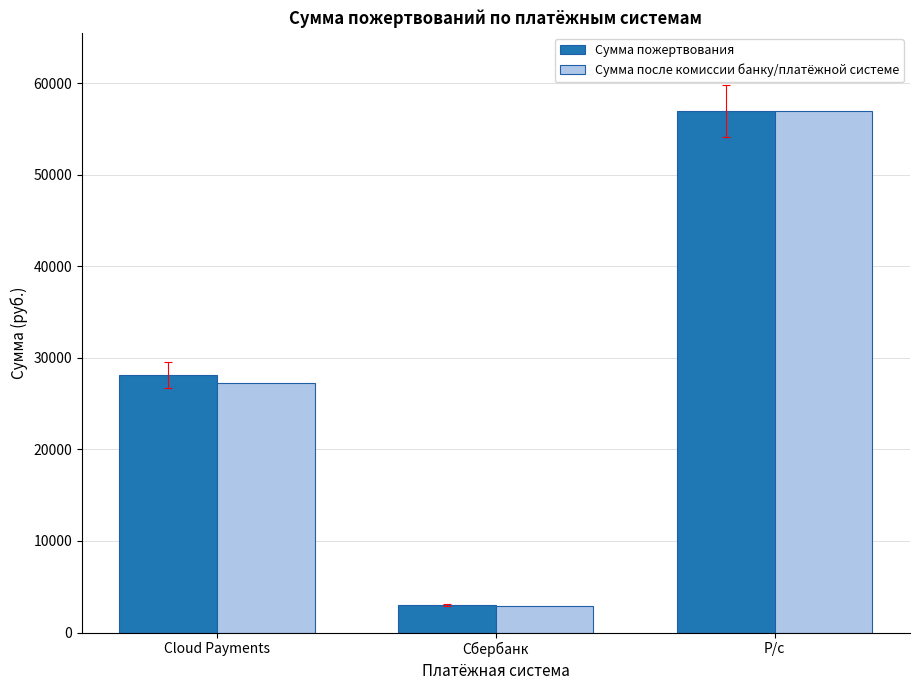

List the labels in order of Сумма пожертвования value, largest first.

Р/с, Cloud Payments, Сбербанк